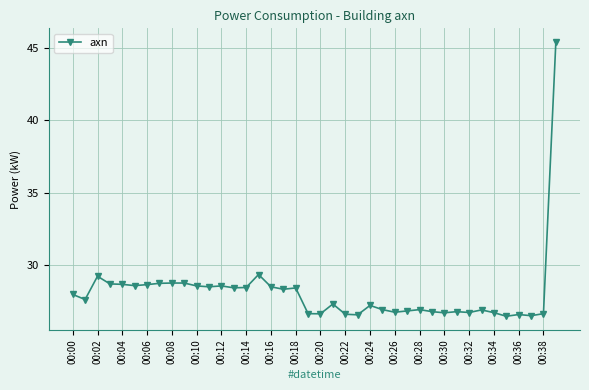

What is the value of the 3rd point from the left?

29.2